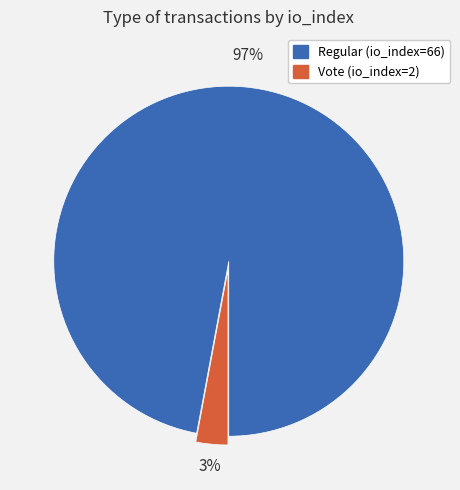

Rank the categories by value from highest to lowest.

Regular (io_index=66), Vote (io_index=2)